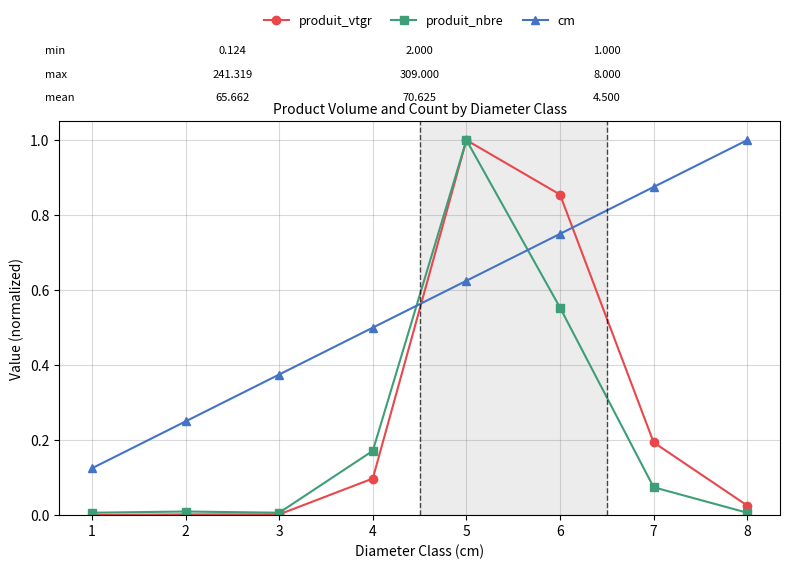

What is the difference between the highest and lowest values at 6?

0.3